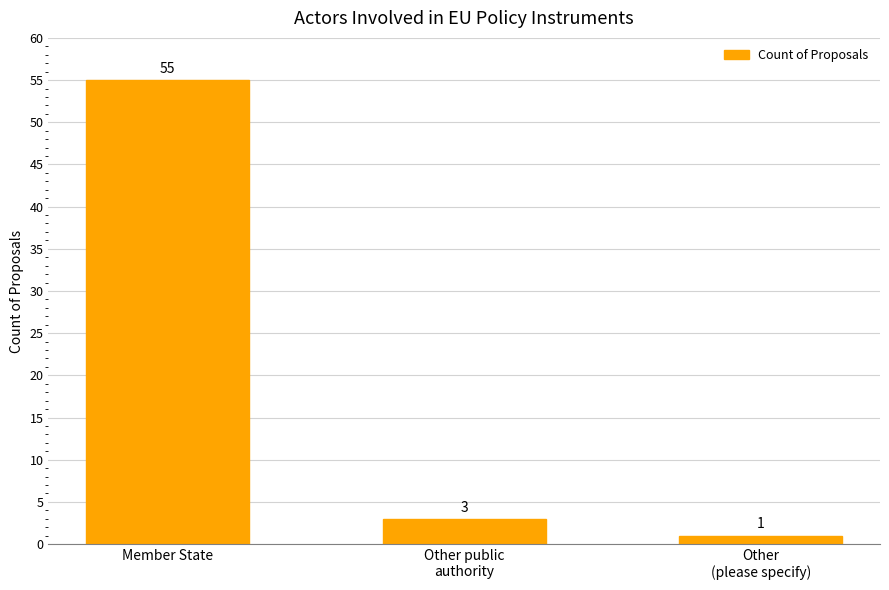

List the labels in order of value, smallest first.

Other
(please specify), Other public
authority, Member State